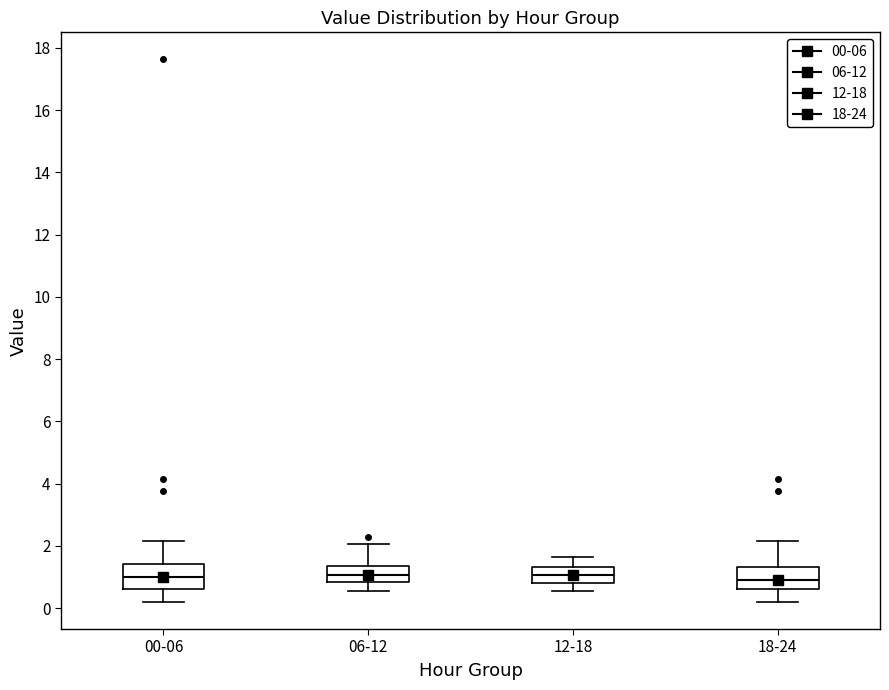

Reading left to right, transcribe this box plot: for each box, give where its median line is, the range the box spans, and where its two whiskers end, as read against the y-axis. The values are not printed on the chart, so give them approximately, as read against the axis.

00-06: median 1.0, box 0.6 to 1.4, whiskers 0.2 to 2.2
06-12: median 1.0, box 0.8 to 1.4, whiskers 0.6 to 2.0
12-18: median 1.0, box 0.8 to 1.4, whiskers 0.6 to 1.6
18-24: median 0.8, box 0.6 to 1.4, whiskers 0.2 to 2.2